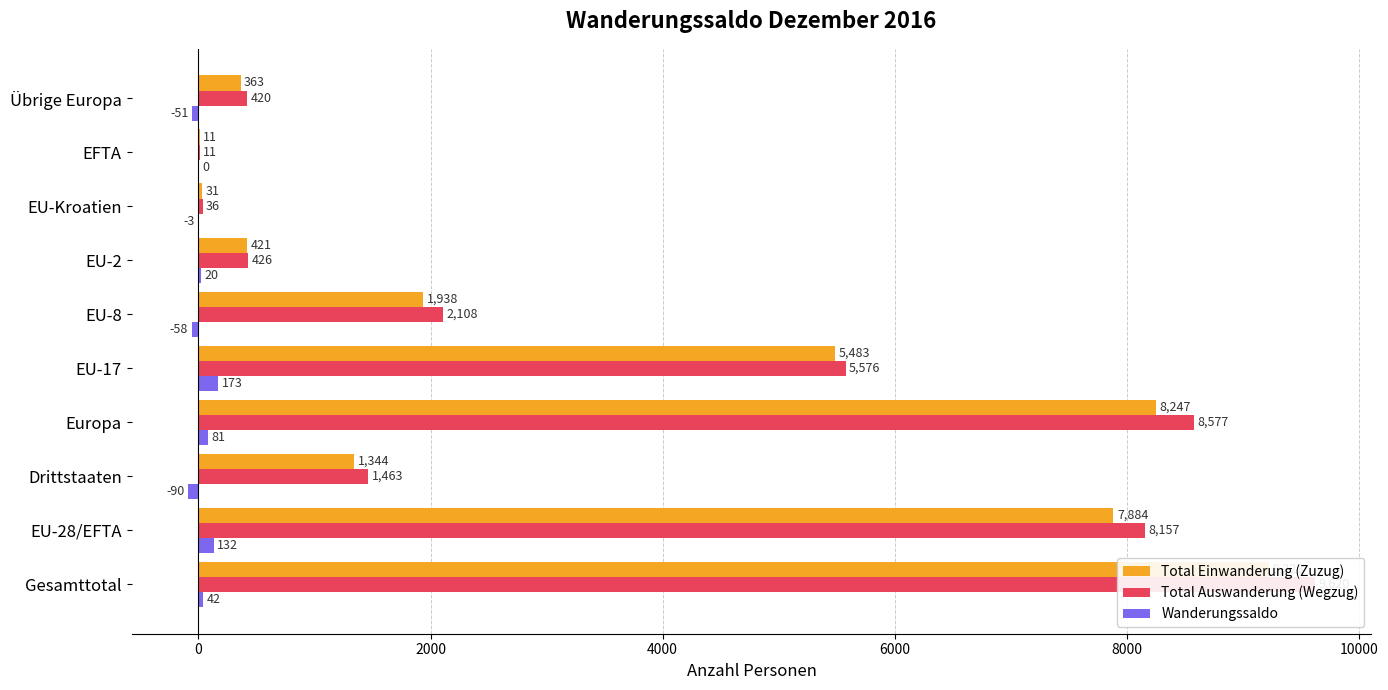

What is the value of the Total Auswanderung (Wegzug) bar at the 7th from the left?

426